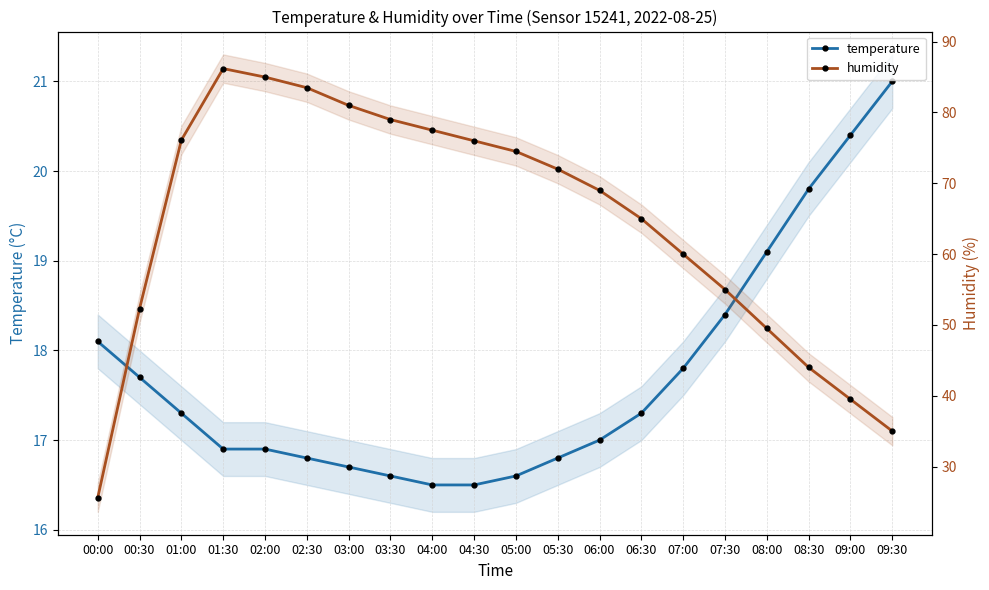

What is the average value of the temperature series?

17.7